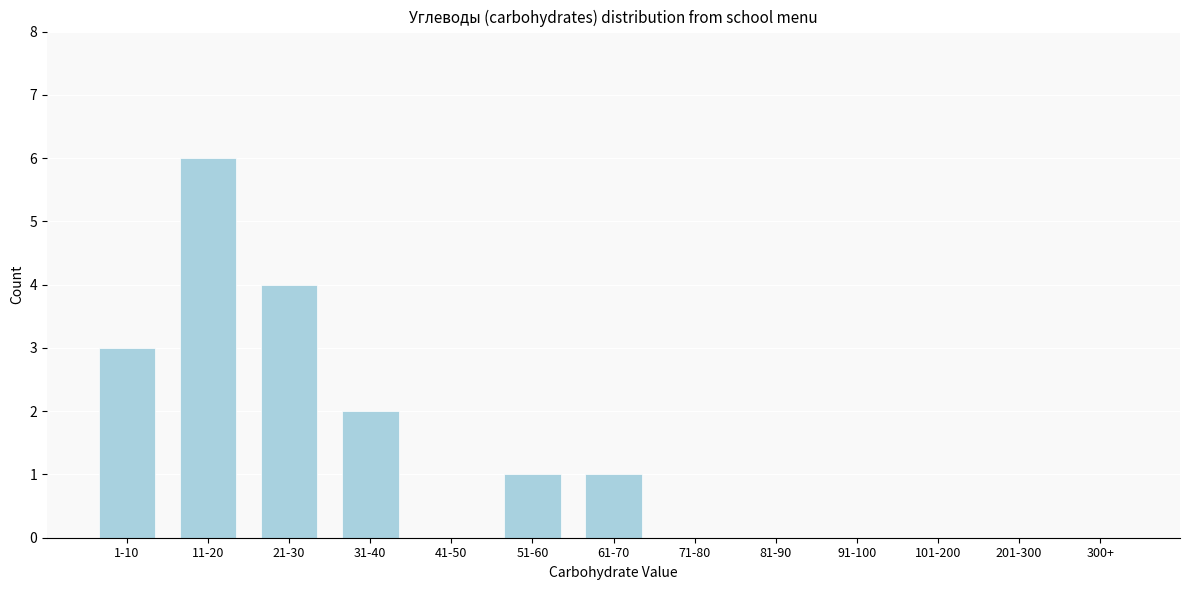

Reading left to right, extract all data points from this chart.

1-10=3	11-20=6	21-30=4	31-40=2	41-50=0	51-60=1	61-70=1	71-80=0	81-90=0	91-100=0	101-200=0	201-300=0	300+=0